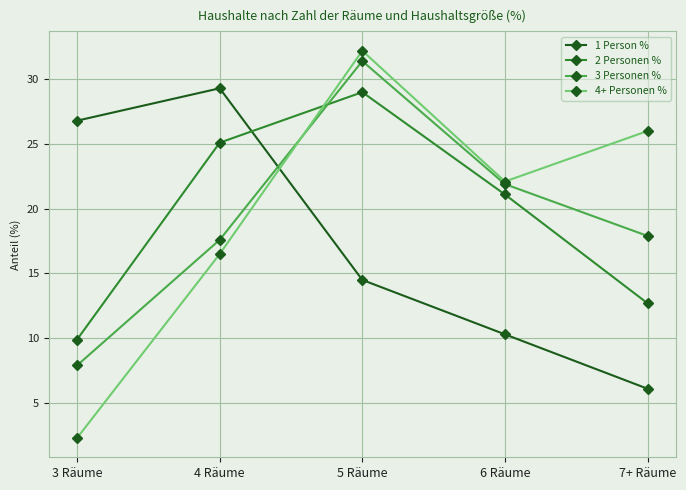

Where is 3 Personen % nearest to the value 19?

7+ Räume